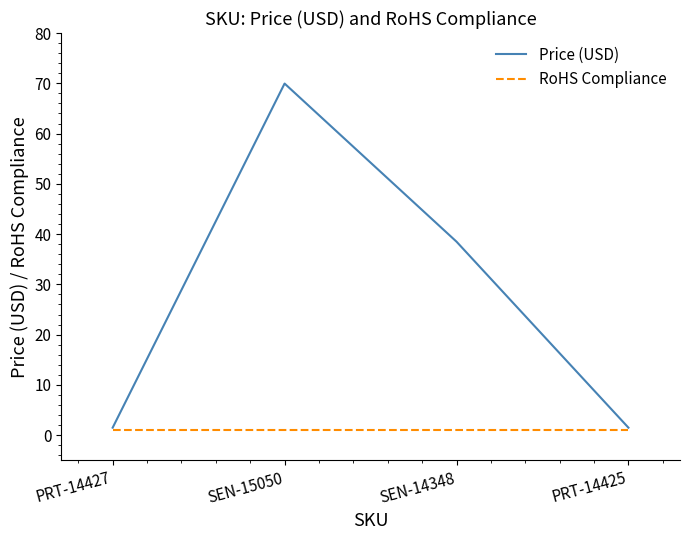

At which category is the sum across all series the highest?

SEN-15050